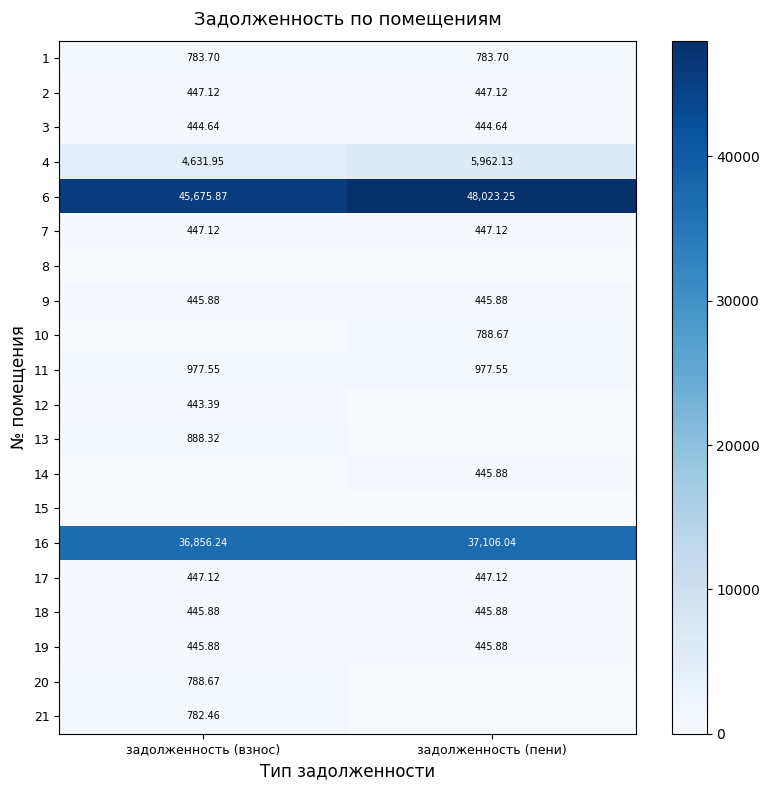

What is the total value across all series at задолженность (взнос)?

94951.8